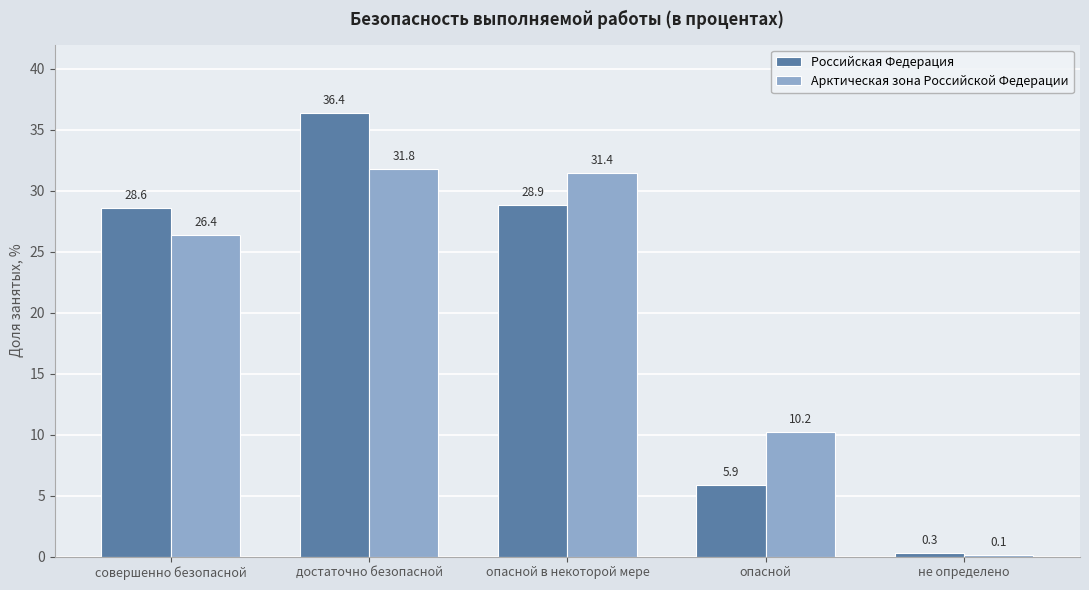

What are all the series names shown in the legend?

Российская Федерация, Арктическая зона Российской Федерации